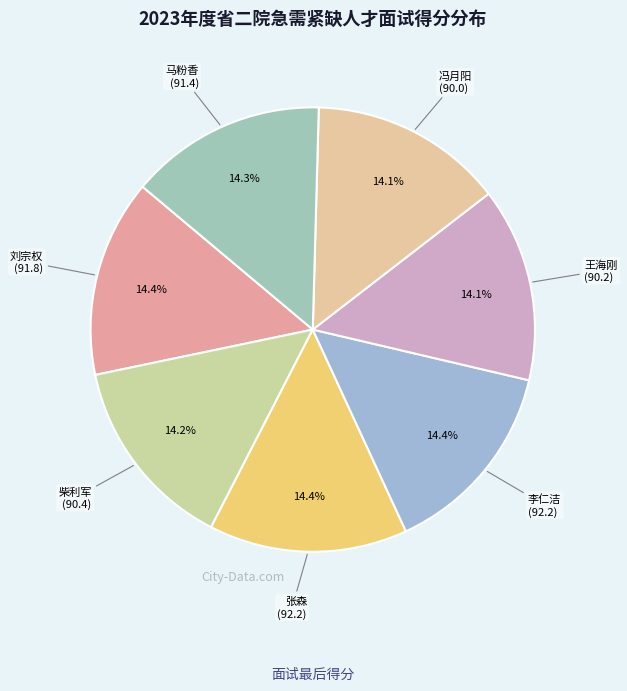

What is the smallest slice in the pie chart?

冯月阳